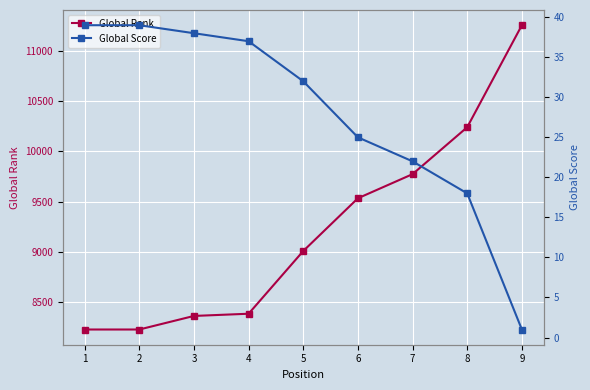

Reading left to right, list all the values displayed in this chart.

Global Rank: 8227	8227	8362	8384	9008	9533	9773	10240	11255
Global Score: 39	39	38	37	32	25	22	18	1